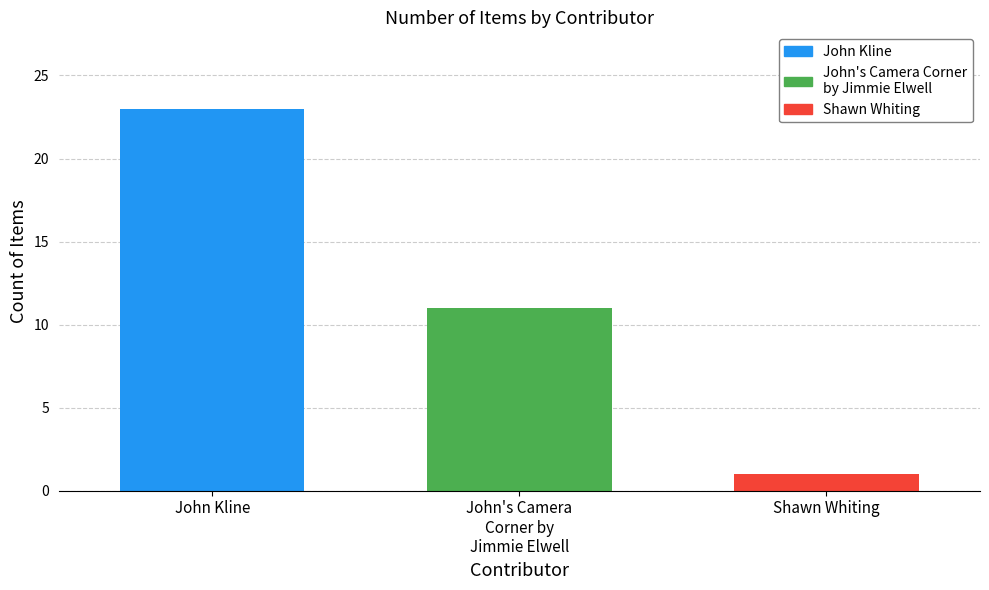

What is the maximum value for John Kline?

23